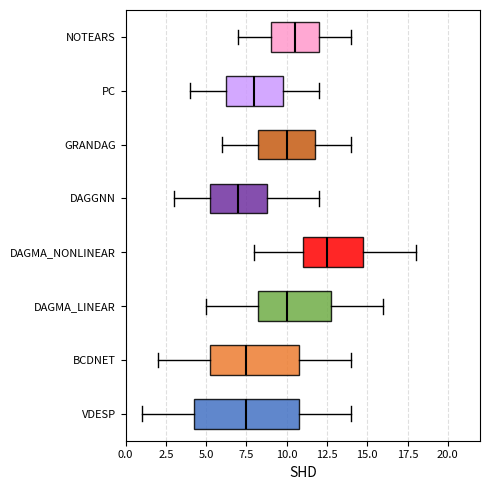

Reading bottom to top, read every box against the x-axis: the position of its median line, the range the box covers, and the ends of its whiskers. The values are not printed on the chart, so give them approximately, as read against the axis.

VDESP: median 7.5, box 4.5 to 11.0, whiskers 1.0 to 14.0
BCDNET: median 7.5, box 5.5 to 11.0, whiskers 2.0 to 14.0
DAGMA_LINEAR: median 10.0, box 8.5 to 13.0, whiskers 5.0 to 16.0
DAGMA_NONLINEAR: median 12.5, box 11.0 to 15.0, whiskers 8.0 to 18.0
DAGGNN: median 7.0, box 5.5 to 9.0, whiskers 3.0 to 12.0
GRANDAG: median 10.0, box 8.5 to 12.0, whiskers 6.0 to 14.0
PC: median 8.0, box 6.5 to 10.0, whiskers 4.0 to 12.0
NOTEARS: median 10.5, box 9.0 to 12.0, whiskers 7.0 to 14.0